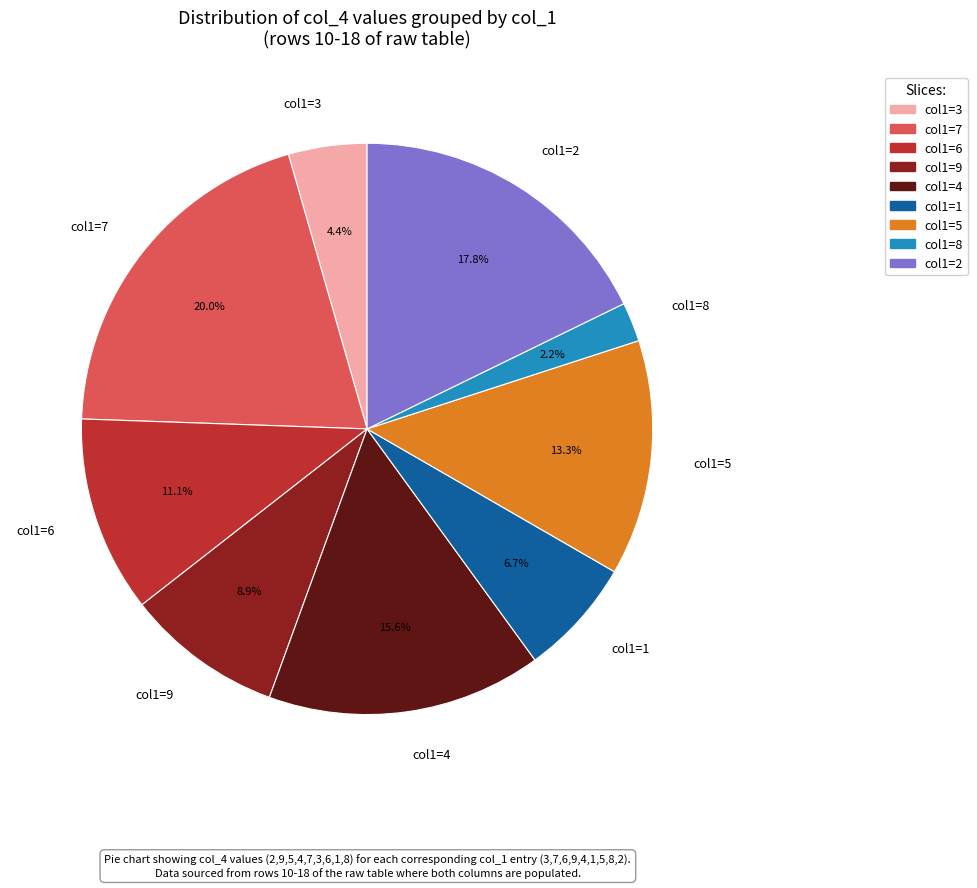

Rank the categories by value from lowest to highest.

col1=8, col1=3, col1=1, col1=9, col1=6, col1=5, col1=4, col1=2, col1=7